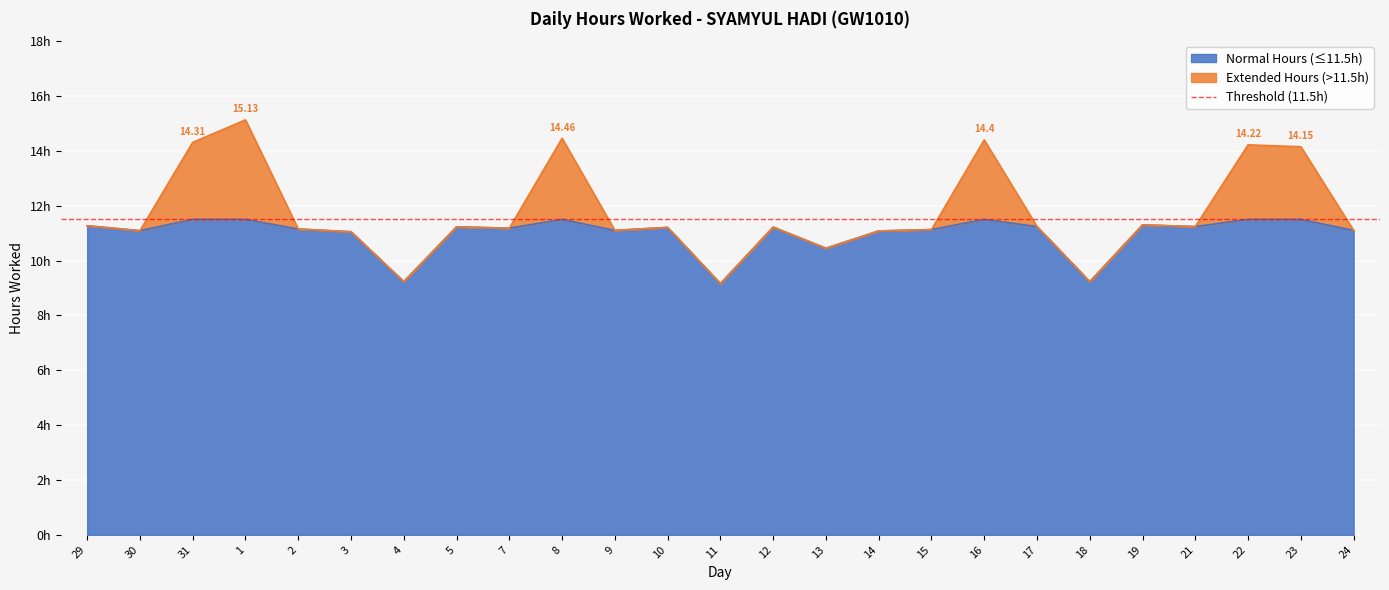

What position from the left is 15?

17